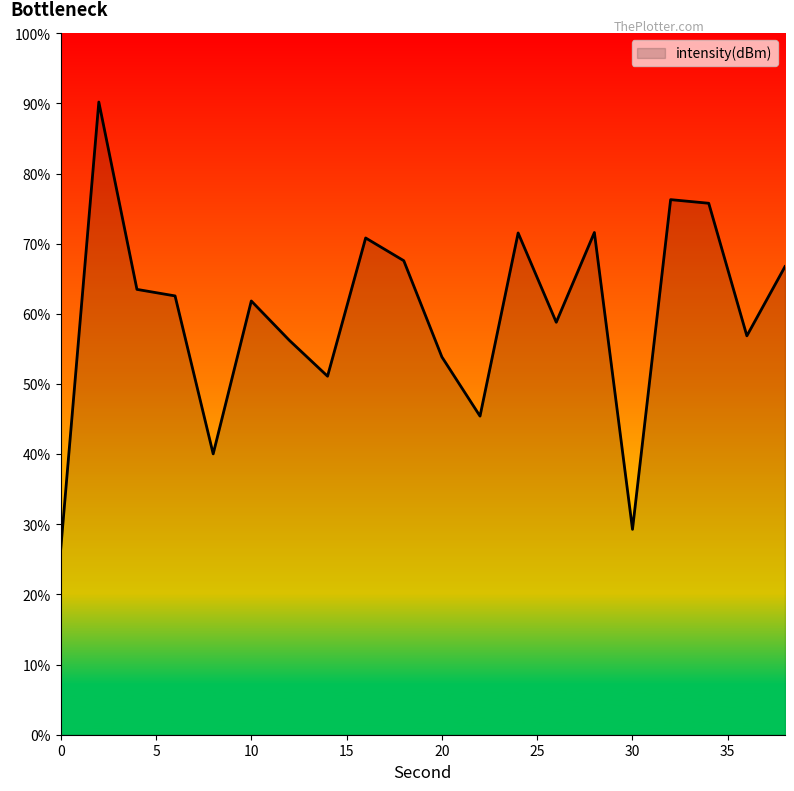

What is the greatest value displayed?

90.2